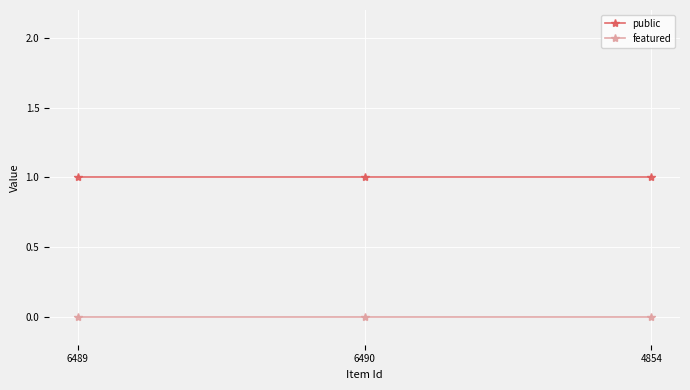

The public series shows 1 at 6489. True or false?

True